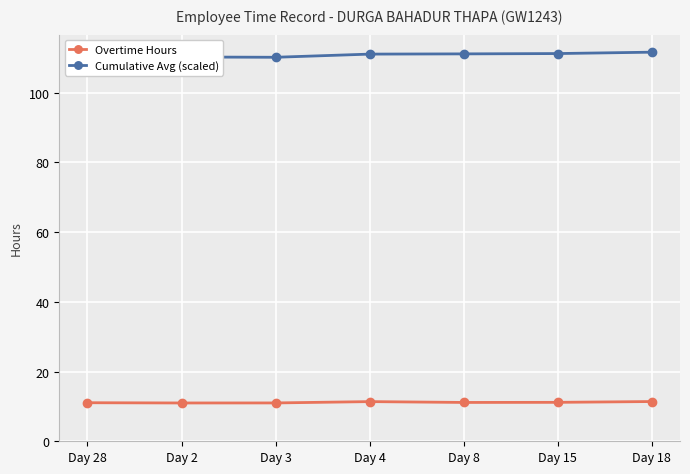

True or false: Cumulative Avg (scaled) and Overtime Hours intersect in this chart.

False